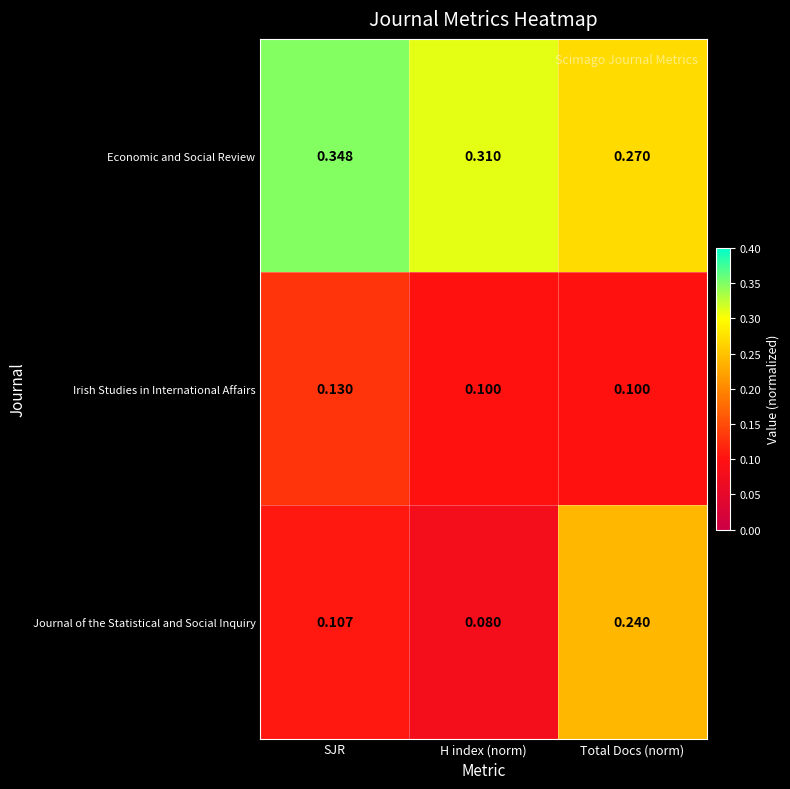

Rank the series by their maximum value, from lowest to highest.

Irish Studies in International Affairs, Journal of the Statistical and Social Inquiry, Economic and Social Review